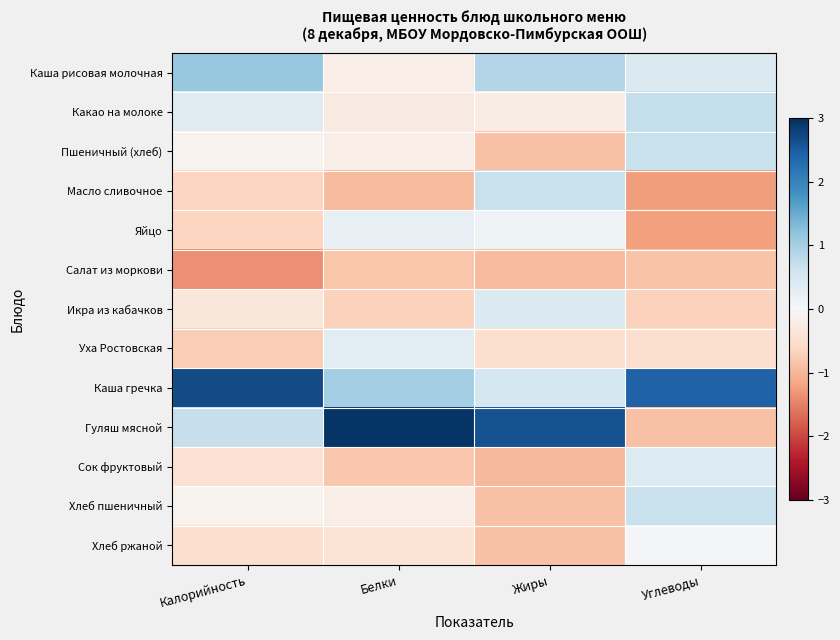

Reading left to right, transcribe all the data shown in this chart.

Каша рисовая молочная: Калорийность=1.1	Белки=-0.2	Жиры=0.9	Углеводы=0.4
Какао на молоке: Калорийность=0.4	Белки=-0.3	Жиры=-0.2	Углеводы=0.7
Пшеничный (хлеб): Калорийность=-0.1	Белки=-0.2	Жиры=-0.9	Углеводы=0.7
Масло сливочное: Калорийность=-0.6	Белки=-1.0	Жиры=0.7	Углеводы=-1.2
Яйцо: Калорийность=-0.6	Белки=0.3	Жиры=0.1	Углеводы=-1.2
Салат из моркови: Калорийность=-1.4	Белки=-0.8	Жиры=-0.9	Углеводы=-0.9
Икра из кабачков: Калорийность=-0.3	Белки=-0.7	Жиры=0.4	Углеводы=-0.7
Уха Ростовская: Калорийность=-0.7	Белки=0.3	Жиры=-0.5	Углеводы=-0.5
Каша гречка: Калорийность=2.7	Белки=1.0	Жиры=0.5	Углеводы=2.4
Гуляш мясной: Калорийность=0.7	Белки=2.9	Жиры=2.6	Углеводы=-0.9
Сок фруктовый: Калорийность=-0.5	Белки=-0.8	Жиры=-1.0	Углеводы=0.4
Хлеб пшеничный: Калорийность=-0.1	Белки=-0.2	Жиры=-0.9	Углеводы=0.7
Хлеб ржаной: Калорийность=-0.5	Белки=-0.4	Жиры=-0.9	Углеводы=0.1